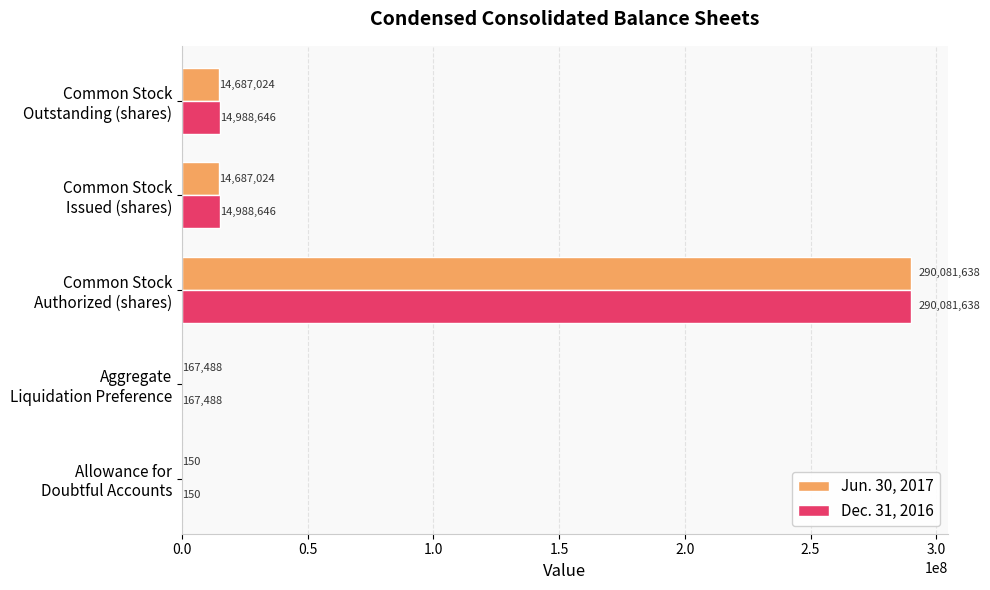

What is the highest value of the Jun. 30, 2017 series?

290081638